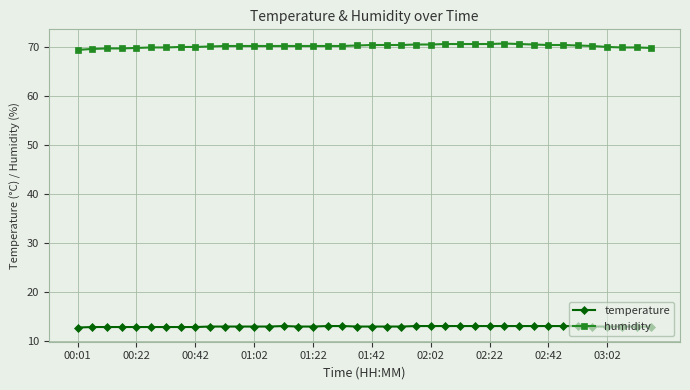

What is the value of the temperature point at the 24th from the left?

13.0